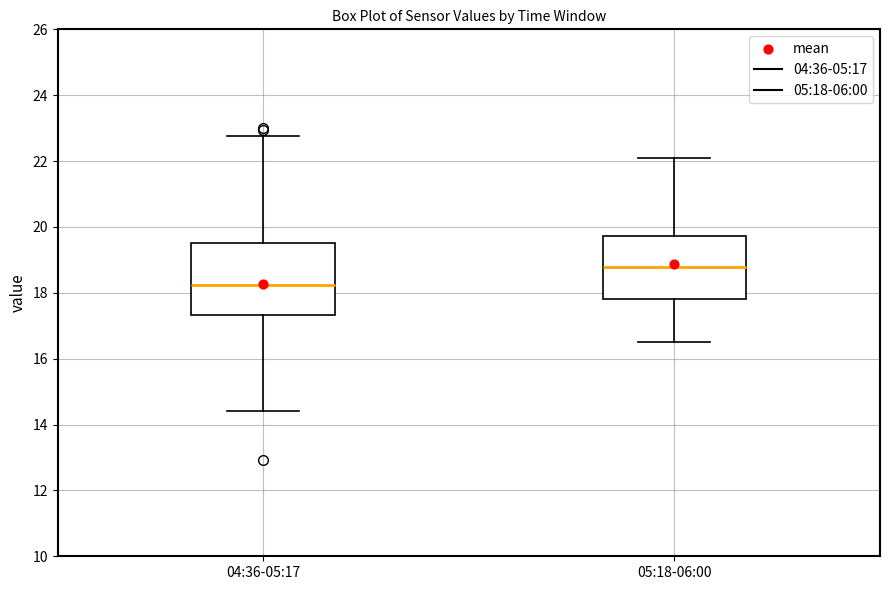

Where does the lower whisker of the box for 04:36-05:17 end on the y-axis? The values are not printed on the chart, so give them approximately, as read against the axis.

14.4